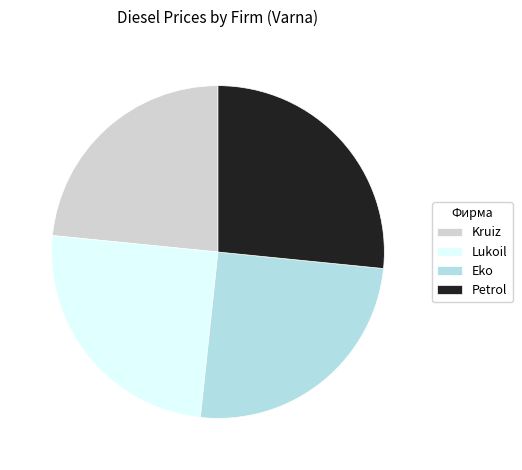

Is the sum of Eko and Petrol greater than half?

Yes